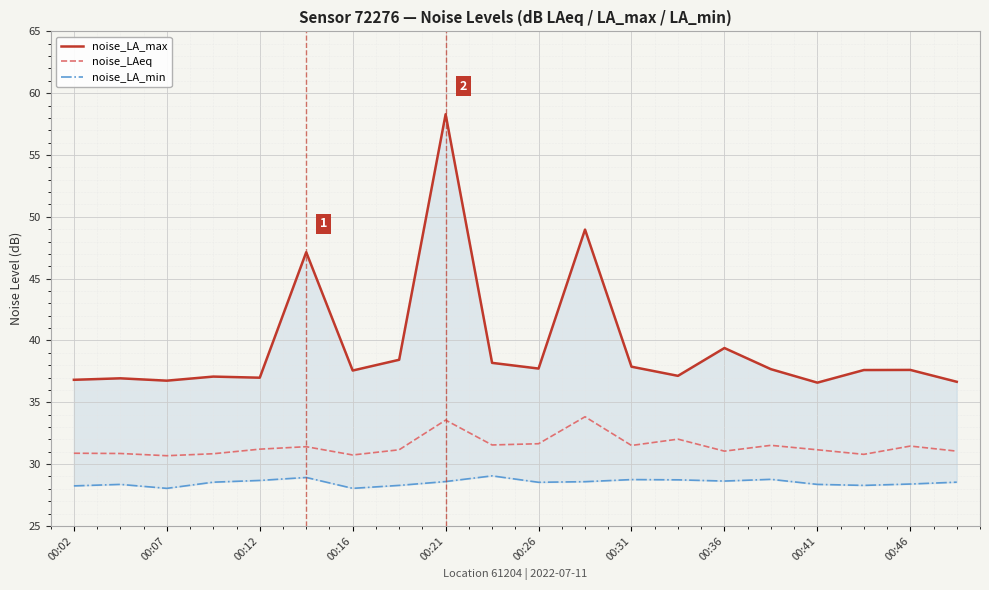

What is the highest value of the noise_LAeq series?

33.8